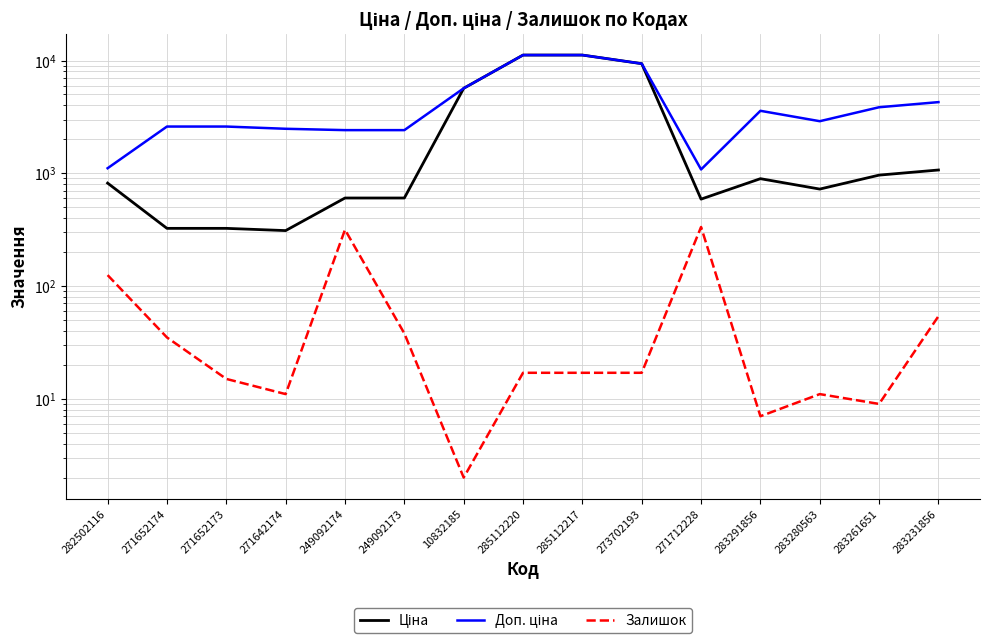

True or false: Ціна and Залишок cross at least once.

False